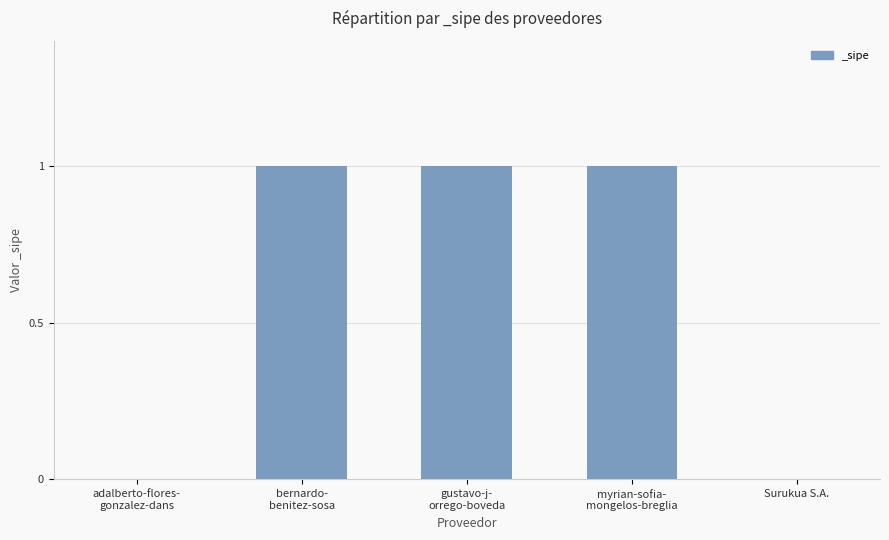

True or false: the data shows 0 at Surukua S.A..

True